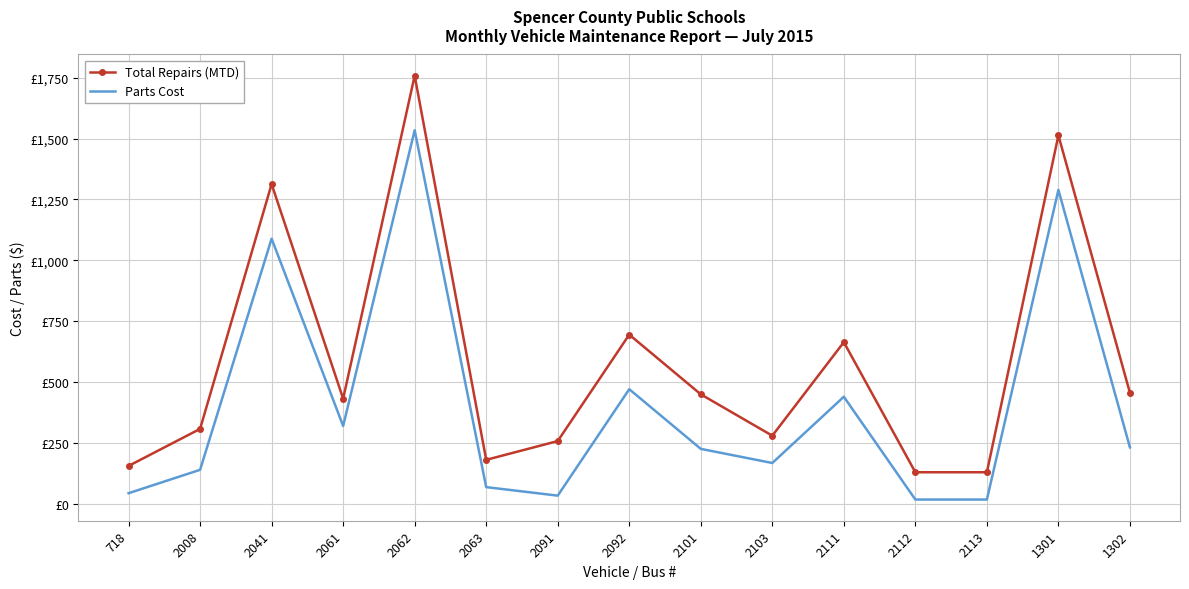

In Total Repairs (MTD), how many points are lower than both neighbors (excluding endpoints)?

3